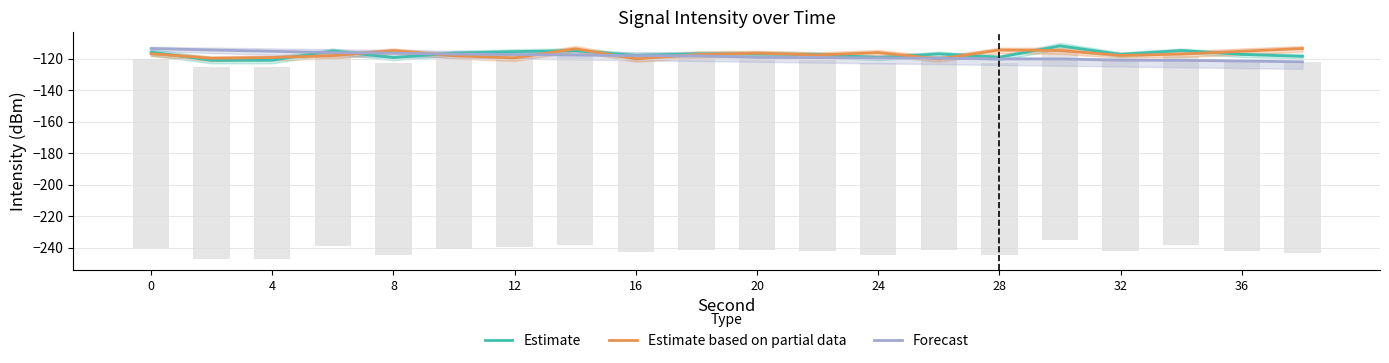

Reading left to right, transcribe all the data shown in this chart.

Estimate: -115.9	-121.1	-121.0	-115.1	-119.3	-116.5	-115.5	-114.9	-117.9	-117.0	-117.0	-117.4	-119.3	-117.0	-119.1	-111.9	-117.3	-114.8	-117.3	-118.6
Estimate based on partial data: -116.9	-119.8	-119.3	-118.1	-114.9	-118.2	-119.5	-113.7	-120.2	-117.4	-116.5	-117.7	-116.2	-120.2	-114.5	-114.8	-118.0	-117.1	-115.3	-113.6
Forecast: -113.6	-114.5	-115.3	-116.2	-116.5	-117.1	-117.4	-117.7	-118.1	-118.2	-119.3	-119.3	-119.5	-119.8	-120.2	-120.2	-121.0	-121.1	-121.5	-122.0